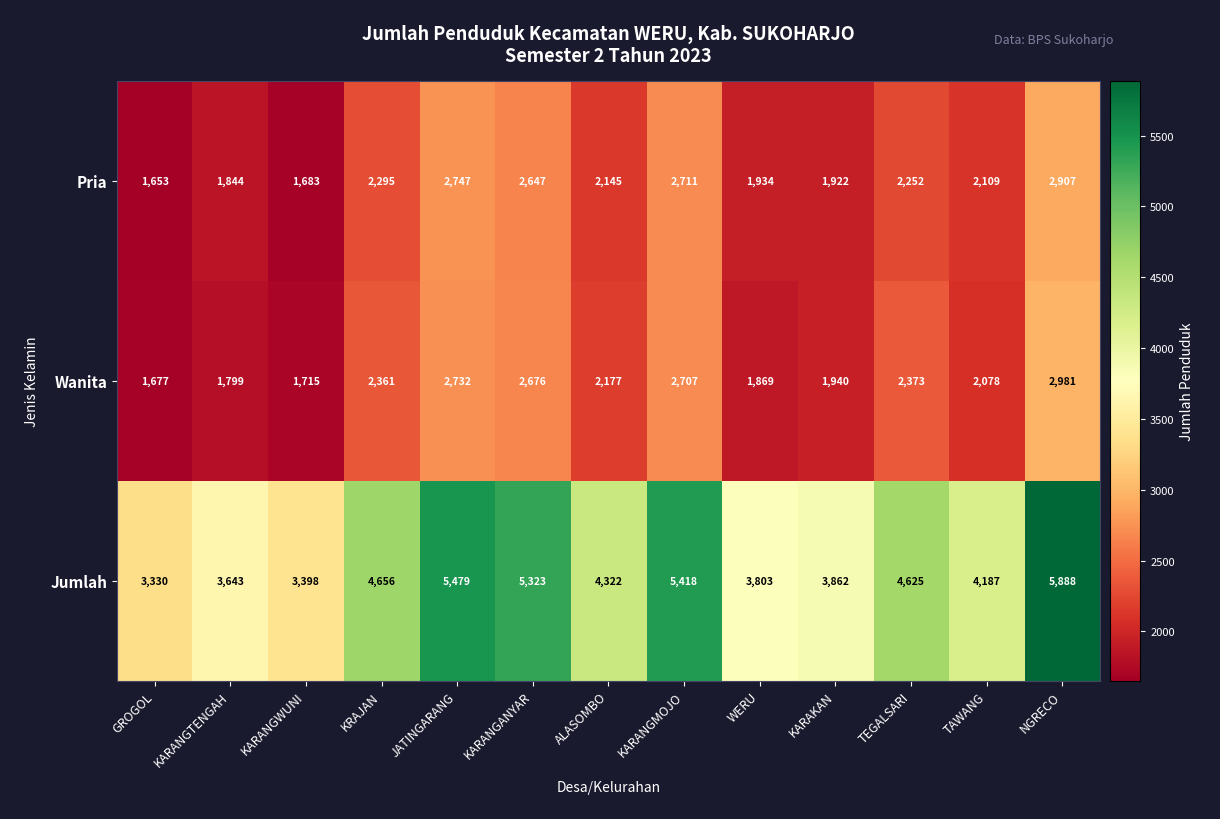

Is the value of Pria at KARANGMOJO greater than the value of Jumlah at NGRECO?

No